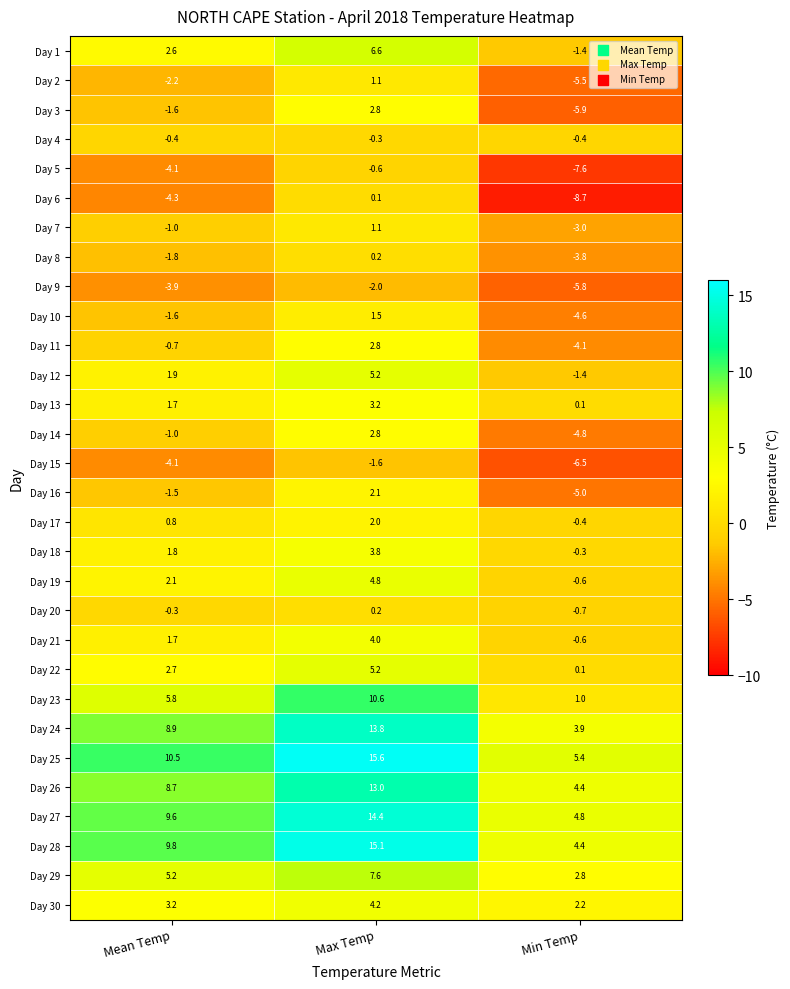

At which label does Day 4 reach its peak?

Max Temp